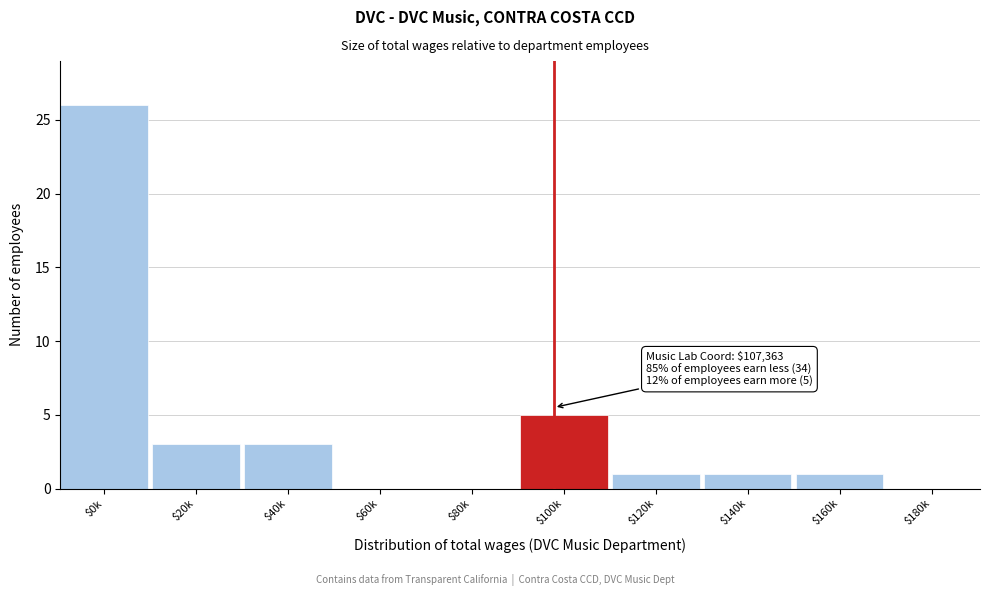

At which label is the value closest to 13?

$100k